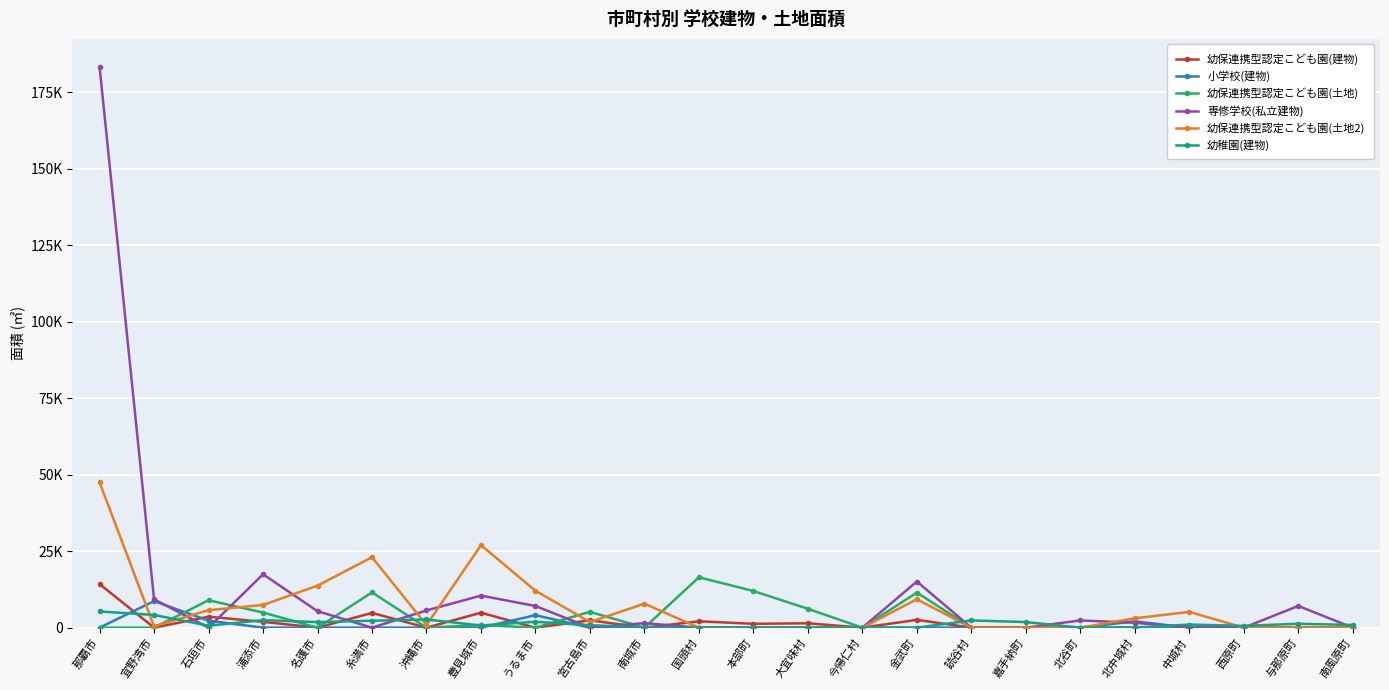

What is the difference between the 小学校(建物) values at 石垣市 and 北中城村?

216